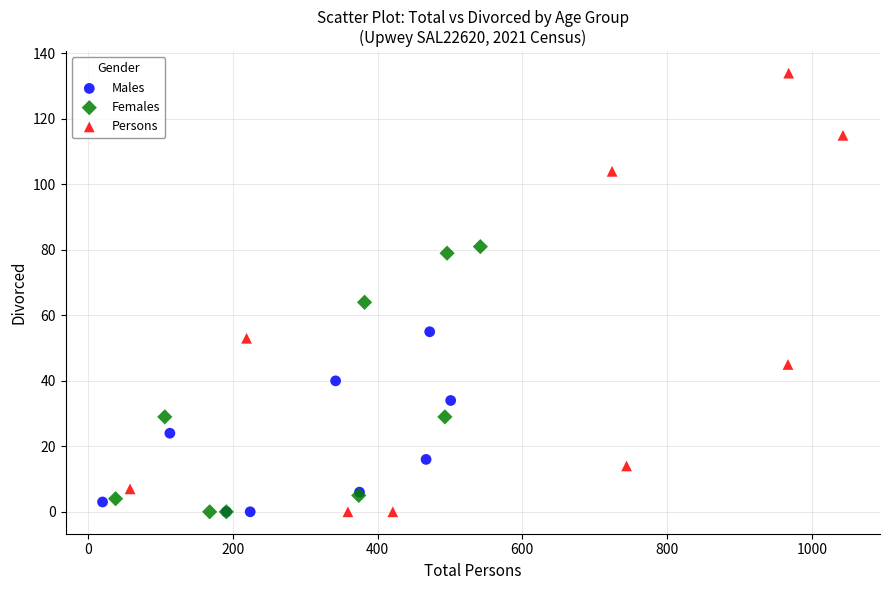

Which series reaches the maximum Y coordinate?

Persons